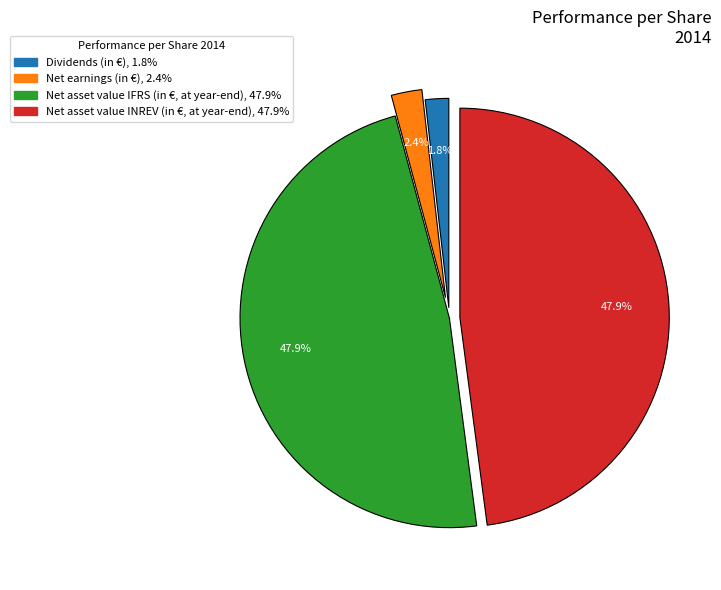

To the nearest percent, what portion does Net earnings (in €) represent?

2%